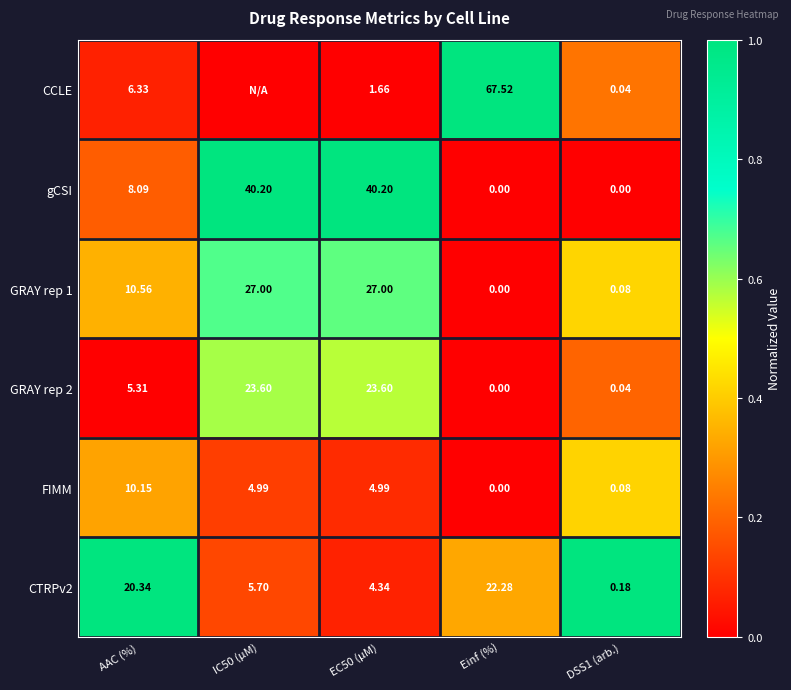

Between AAC (%) and Einf (%), which series saw the biggest shift?

CCLE